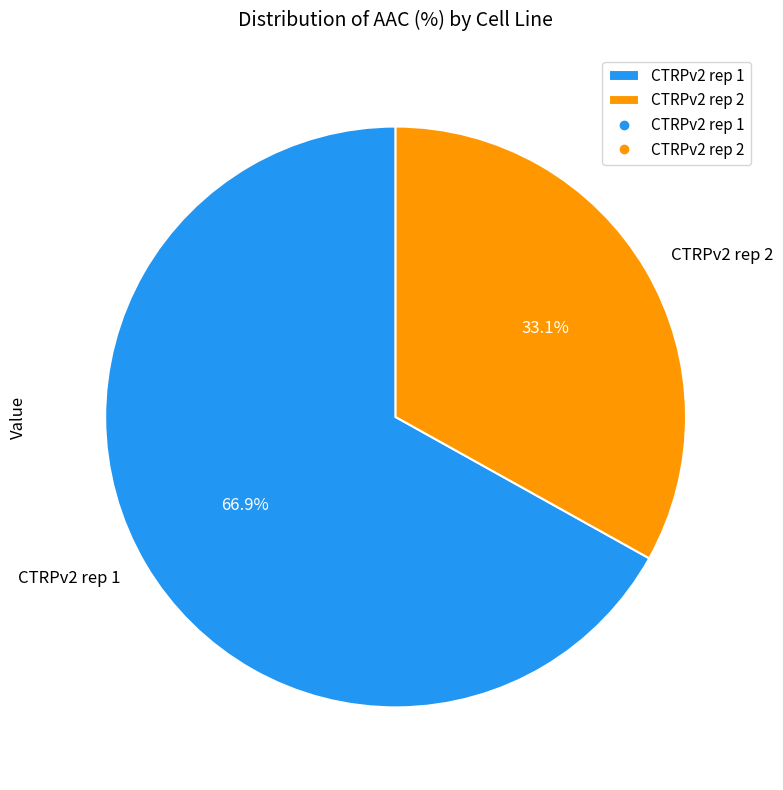

Which category accounts for the majority?

CTRPv2 rep 1